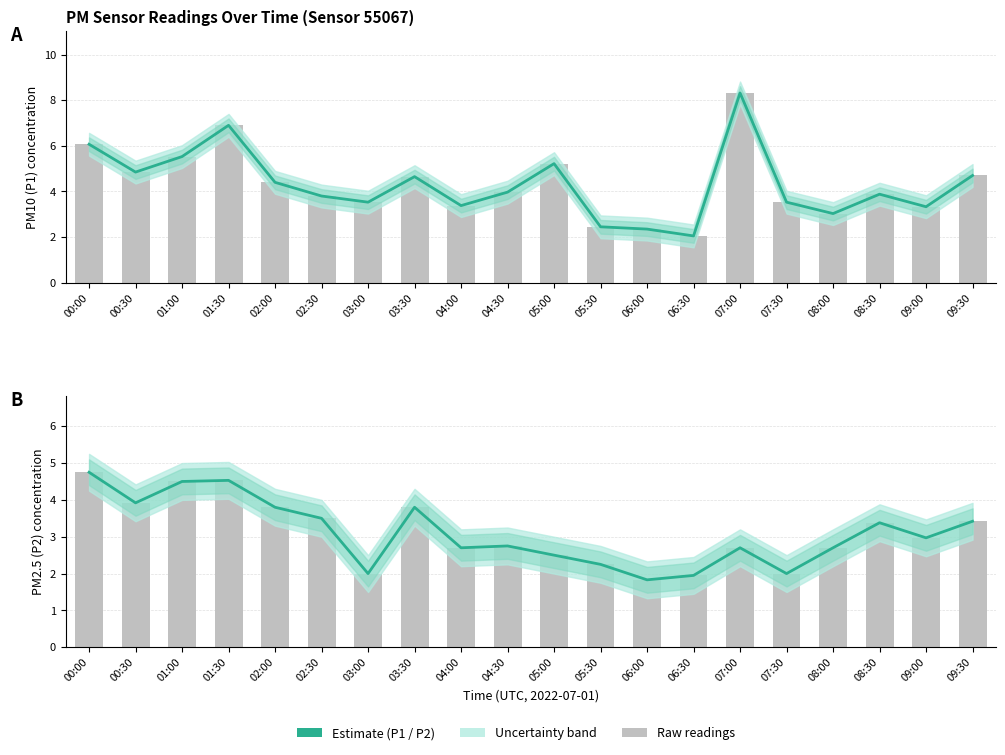

How many bars are there in total?

40